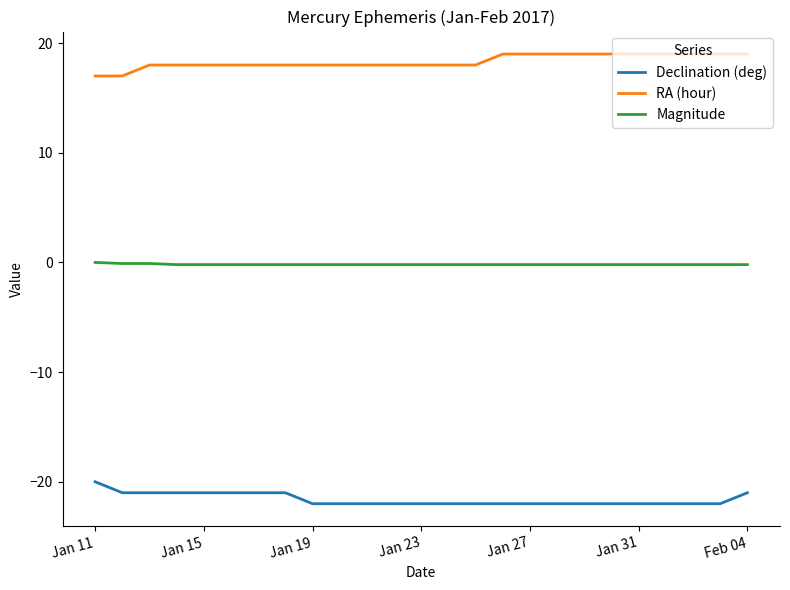

Rank the series by their maximum value, from lowest to highest.

Declination (deg), Magnitude, RA (hour)